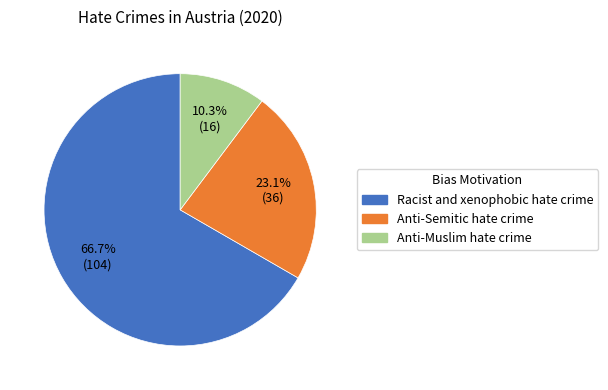

How many slices are in this pie chart?

3